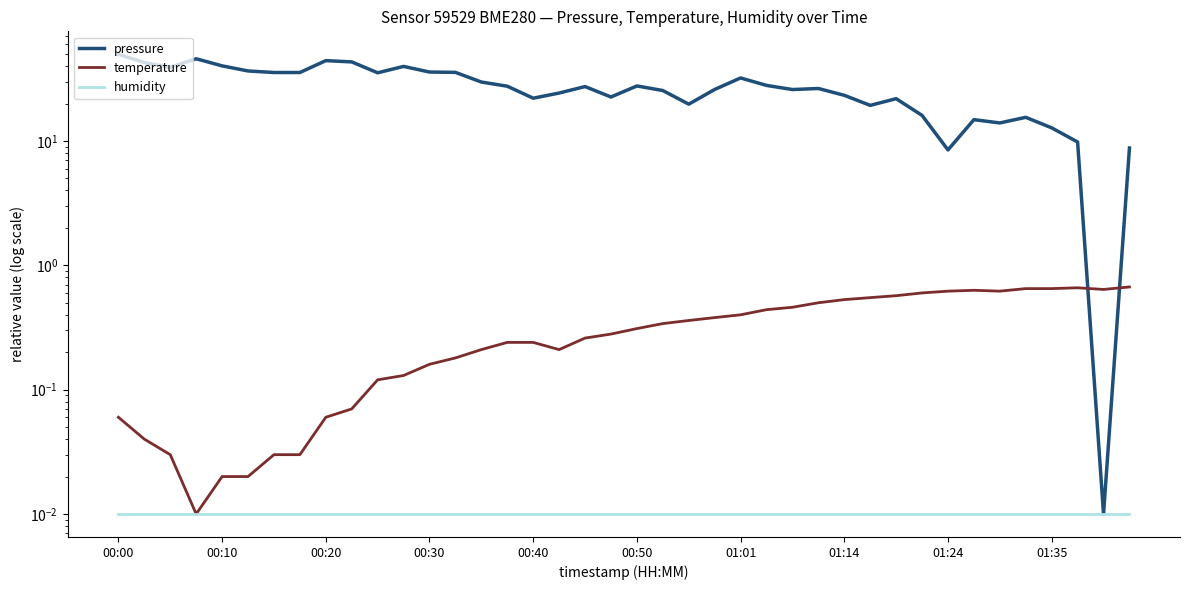

True or false: temperature has a value of 0.7 at 26.

False